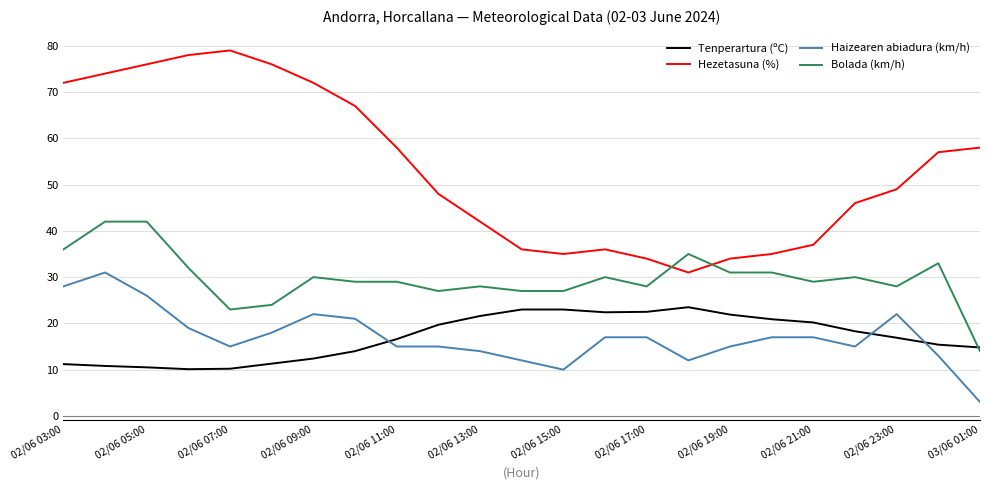

Which series has the largest total across all categories?

Hezetasuna (%)